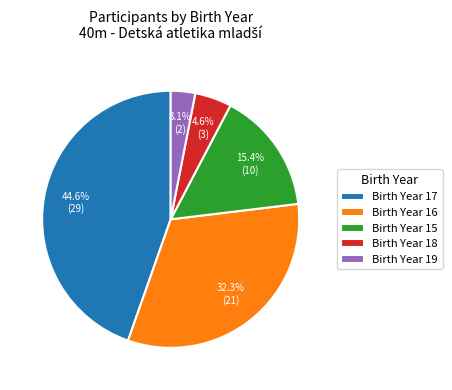

Between Birth Year 19 and Birth Year 17, which is larger?

Birth Year 17